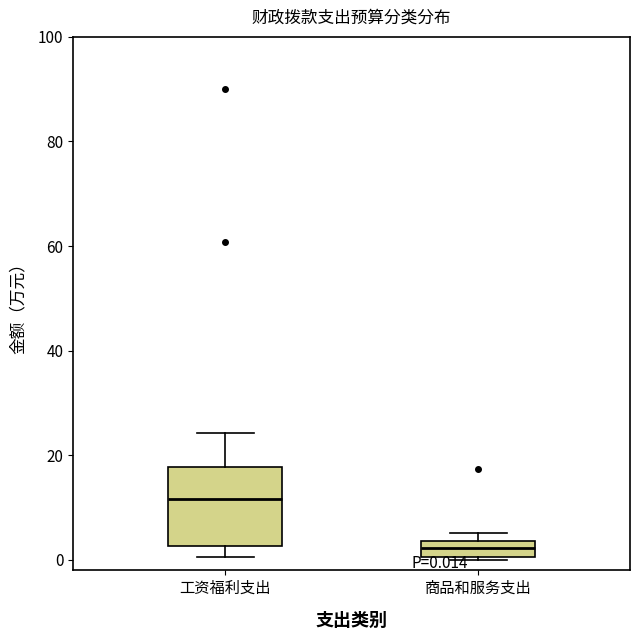

Comparing the boxes themselves (not the whiskers), which one is the tallest?

工资福利支出